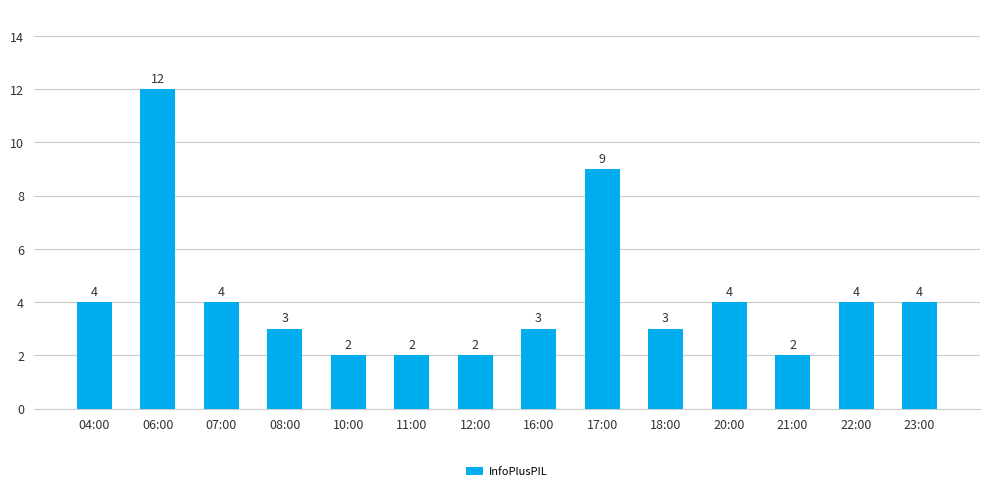

Reading left to right, extract all data points from this chart.

04:00=4	06:00=12	07:00=4	08:00=3	10:00=2	11:00=2	12:00=2	16:00=3	17:00=9	18:00=3	20:00=4	21:00=2	22:00=4	23:00=4